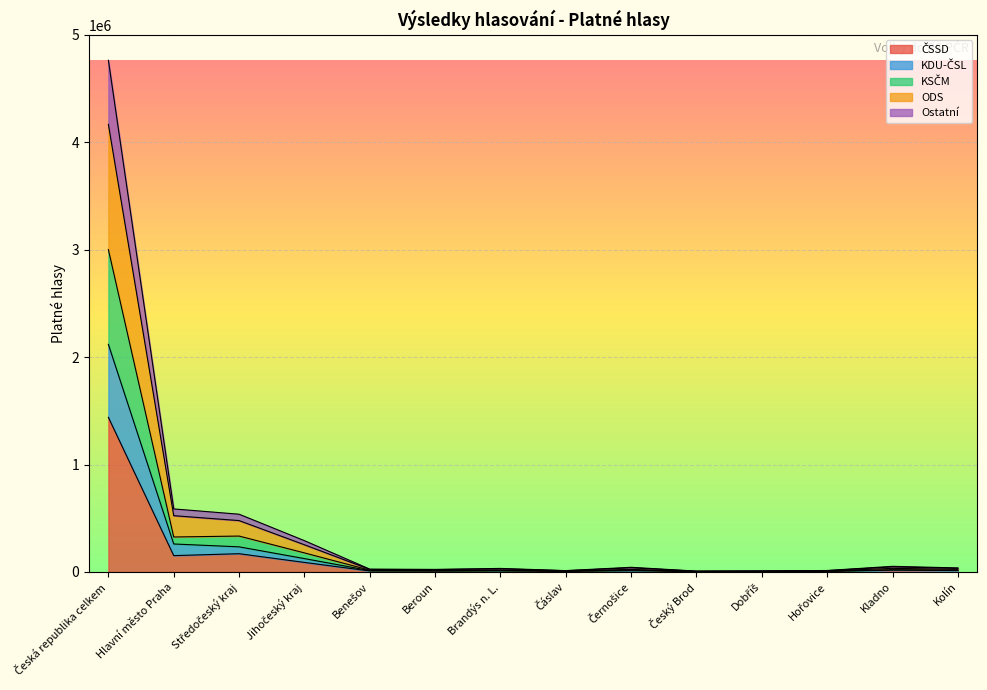

Which category has the lowest value across all series?

Český Brod